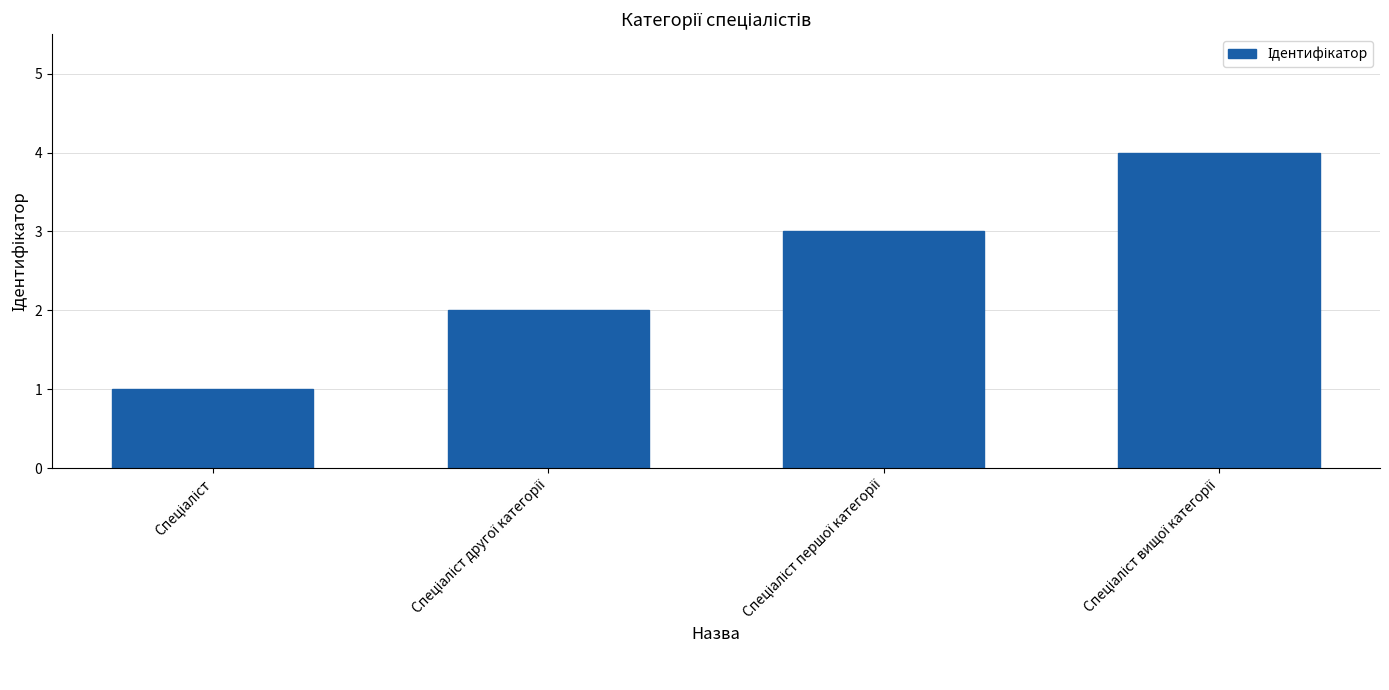

What is the greatest value displayed?

4